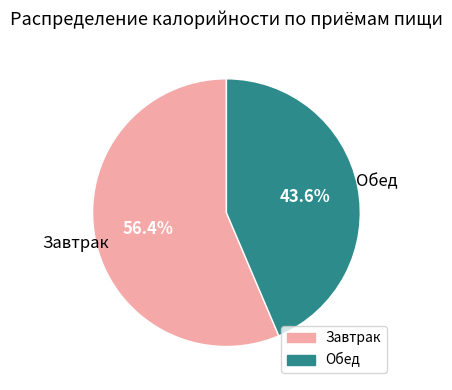

Which slice is the largest?

Завтрак